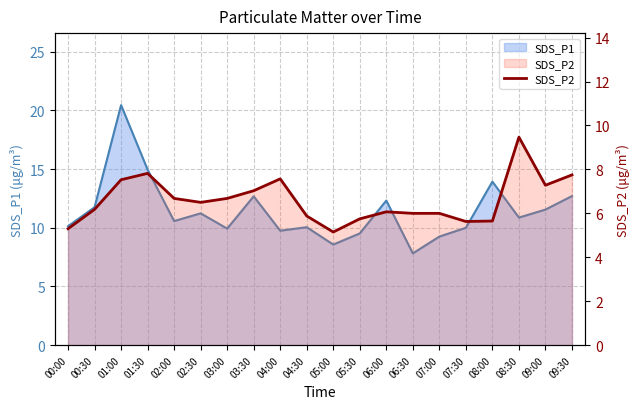

What is the difference between the values at 09:00 and 06:00?

1.2